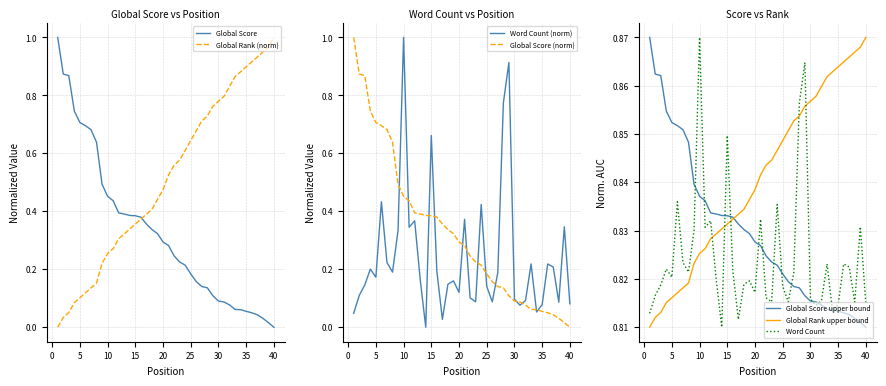

The Global Rank series shows 1.1 at 20. True or false?

False